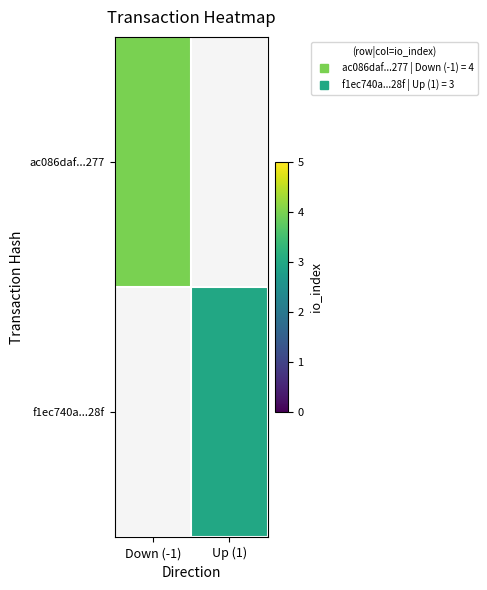

Which category has the highest value in the ac086daf...277 series?

Down (-1)